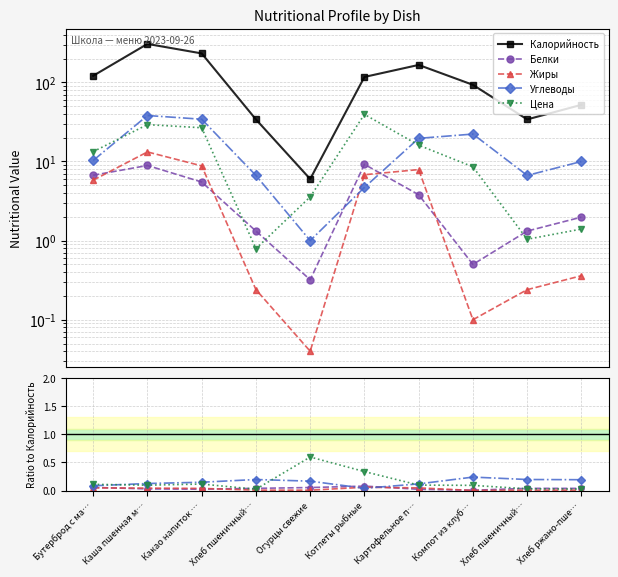

What is the greatest value displayed?

306.0